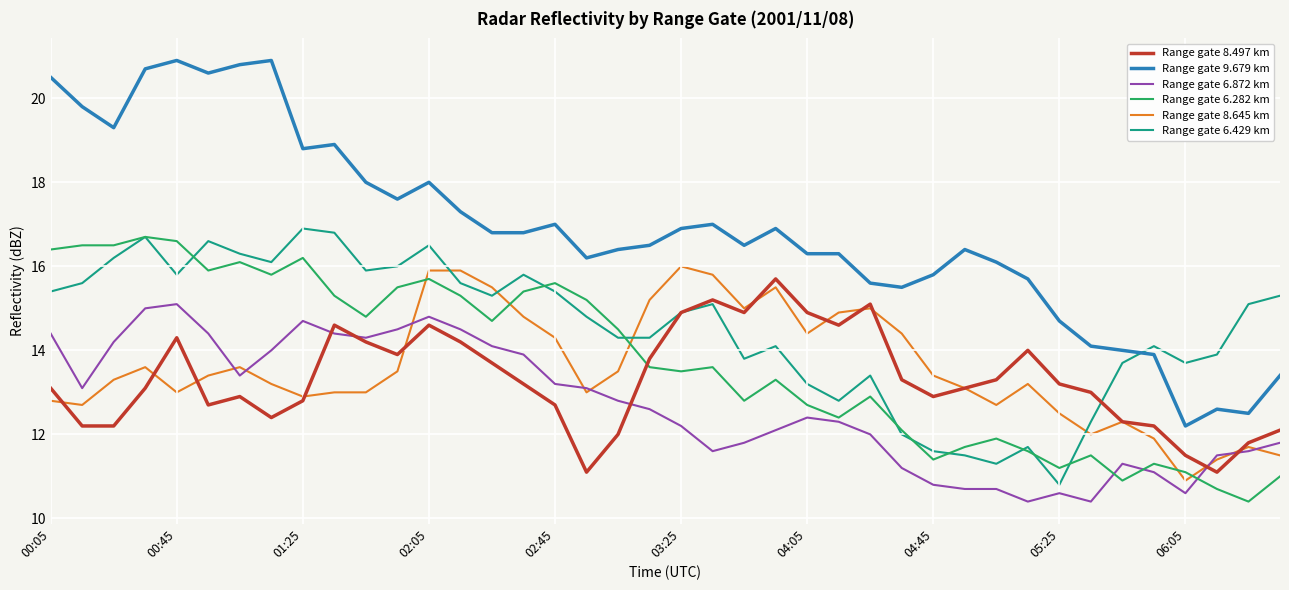

Reading left to right, transcribe all the data shown in this chart.

Range gate 8.497 km: 13.1	12.2	12.2	13.1	14.3	12.7	12.9	12.4	12.8	14.6	14.2	13.9	14.6	14.2	13.7	13.2	12.7	11.1	12.0	13.8	14.9	15.2	14.9	15.7	14.9	14.6	15.1	13.3	12.9	13.1	13.3	14.0	13.2	13.0	12.3	12.2	11.5	11.1	11.8	12.1
Range gate 9.679 km: 20.5	19.8	19.3	20.7	20.9	20.6	20.8	20.9	18.8	18.9	18.0	17.6	18.0	17.3	16.8	16.8	17.0	16.2	16.4	16.5	16.9	17.0	16.5	16.9	16.3	16.3	15.6	15.5	15.8	16.4	16.1	15.7	14.7	14.1	14.0	13.9	12.2	12.6	12.5	13.4
Range gate 6.872 km: 14.4	13.1	14.2	15.0	15.1	14.4	13.4	14.0	14.7	14.4	14.3	14.5	14.8	14.5	14.1	13.9	13.2	13.1	12.8	12.6	12.2	11.6	11.8	12.1	12.4	12.3	12.0	11.2	10.8	10.7	10.7	10.4	10.6	10.4	11.3	11.1	10.6	11.5	11.6	11.8
Range gate 6.282 km: 16.4	16.5	16.5	16.7	16.6	15.9	16.1	15.8	16.2	15.3	14.8	15.5	15.7	15.3	14.7	15.4	15.6	15.2	14.5	13.6	13.5	13.6	12.8	13.3	12.7	12.4	12.9	12.1	11.4	11.7	11.9	11.6	11.2	11.5	10.9	11.3	11.1	10.7	10.4	11.0
Range gate 8.645 km: 12.8	12.7	13.3	13.6	13.0	13.4	13.6	13.2	12.9	13.0	13.0	13.5	15.9	15.9	15.5	14.8	14.3	13.0	13.5	15.2	16.0	15.8	15.0	15.5	14.4	14.9	15.0	14.4	13.4	13.1	12.7	13.2	12.5	12.0	12.3	11.9	10.9	11.4	11.7	11.5
Range gate 6.429 km: 15.4	15.6	16.2	16.7	15.8	16.6	16.3	16.1	16.9	16.8	15.9	16.0	16.5	15.6	15.3	15.8	15.4	14.8	14.3	14.3	14.9	15.1	13.8	14.1	13.2	12.8	13.4	12.0	11.6	11.5	11.3	11.7	10.8	12.3	13.7	14.1	13.7	13.9	15.1	15.3